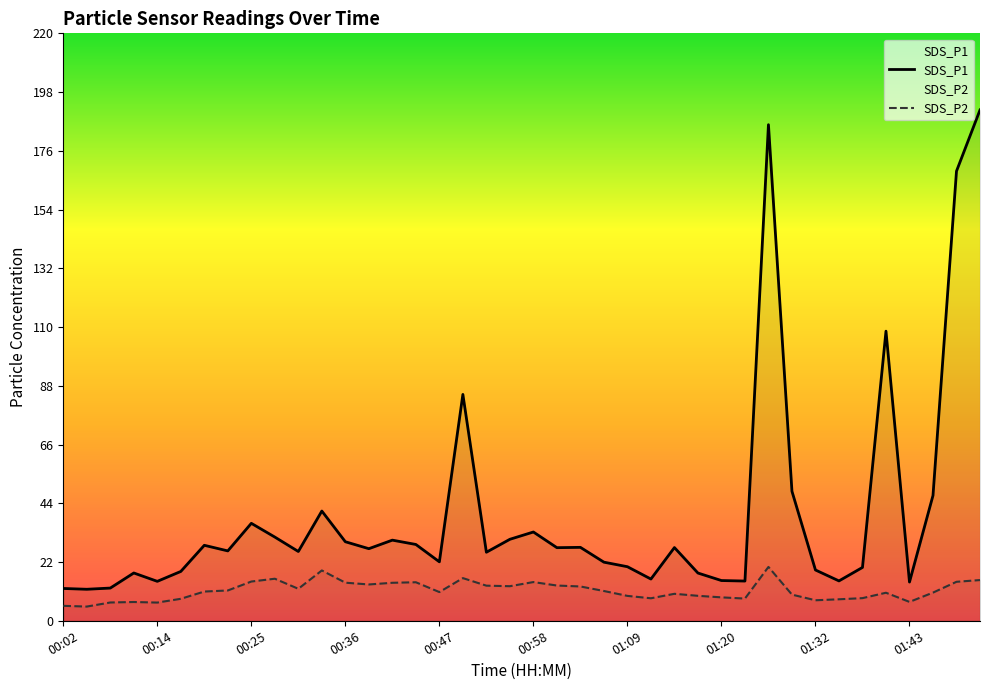

What is the average value of the SDS_P2 series?

11.3